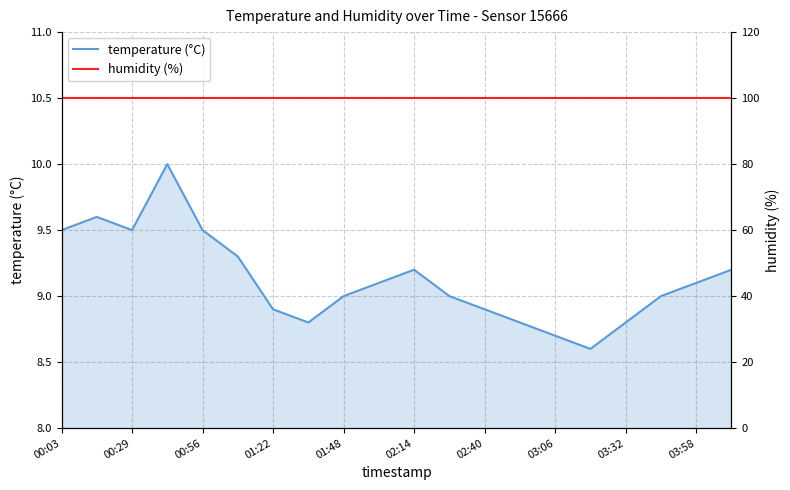

True or false: humidity (%) and temperature (°C) intersect in this chart.

False